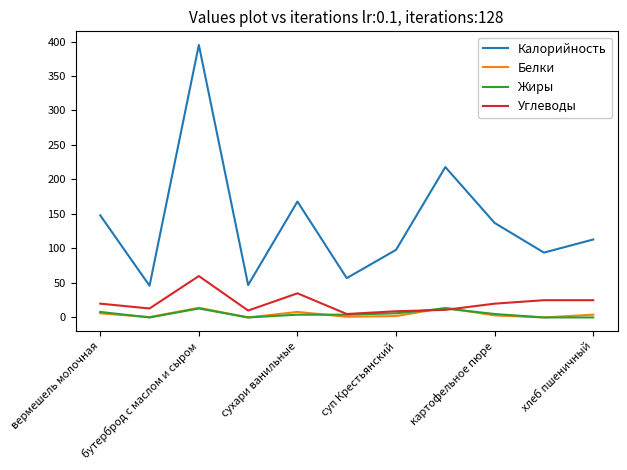

What is the minimum value for Калорийность?

46.0